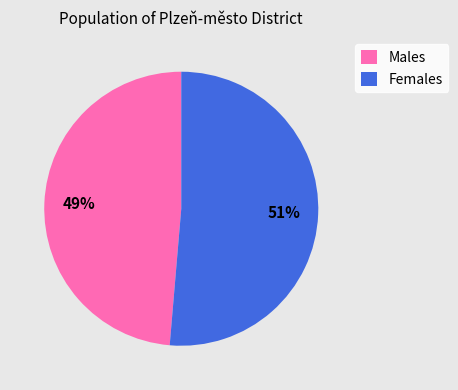

The Females slice represents 39% of the pie. True or false?

False